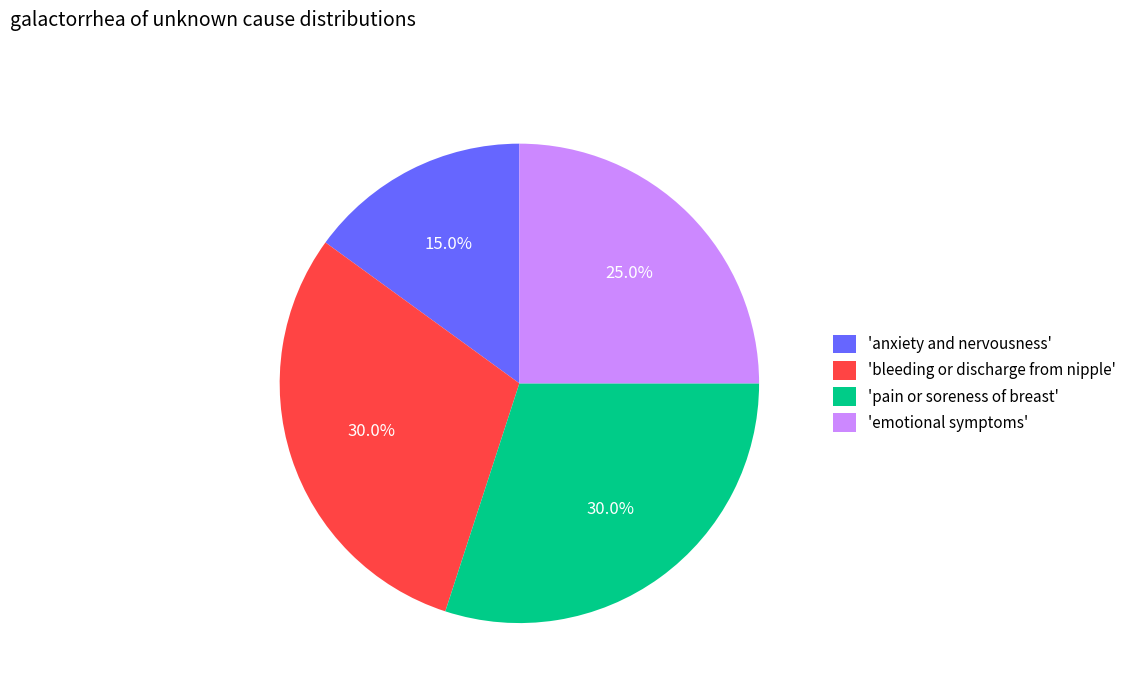

What is the ratio of the value at 'pain or soreness of breast' to the value at 'emotional symptoms'?

1.2